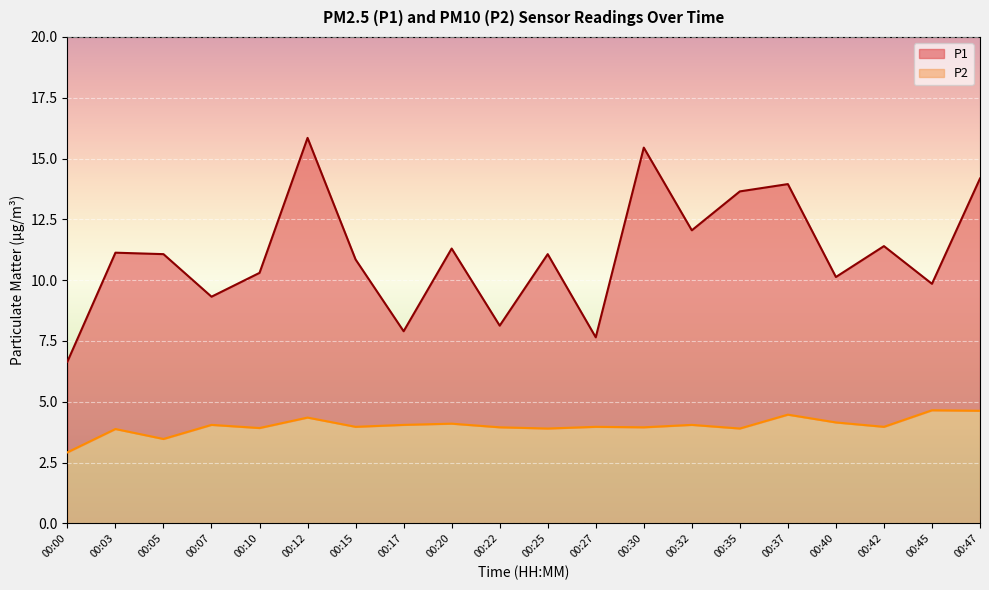

Reading left to right, list all the values displayed in this chart.

P1: 00:00=6.7	00:03=11.1	00:05=11.1	00:07=9.3	00:10=10.3	00:12=15.8	00:15=10.8	00:17=7.9	00:20=11.3	00:22=8.1	00:25=11.1	00:27=7.7	00:30=15.4	00:32=12.1	00:35=13.7	00:37=13.9	00:40=10.1	00:42=11.4	00:45=9.8	00:47=14.2
P2: 00:00=2.9	00:03=3.9	00:05=3.5	00:07=4.0	00:10=3.9	00:12=4.3	00:15=4.0	00:17=4.0	00:20=4.1	00:22=4.0	00:25=3.9	00:27=4.0	00:30=4.0	00:32=4.0	00:35=3.9	00:37=4.5	00:40=4.2	00:42=4.0	00:45=4.7	00:47=4.6